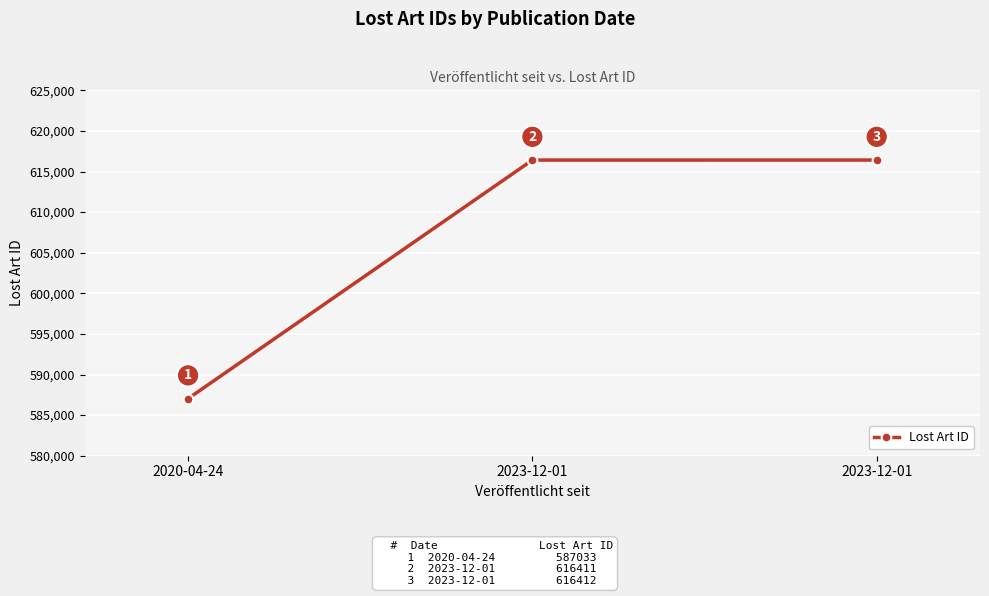

List the labels in order of value, smallest first.

2020-04-24, 2023-12-01, 2023-12-01